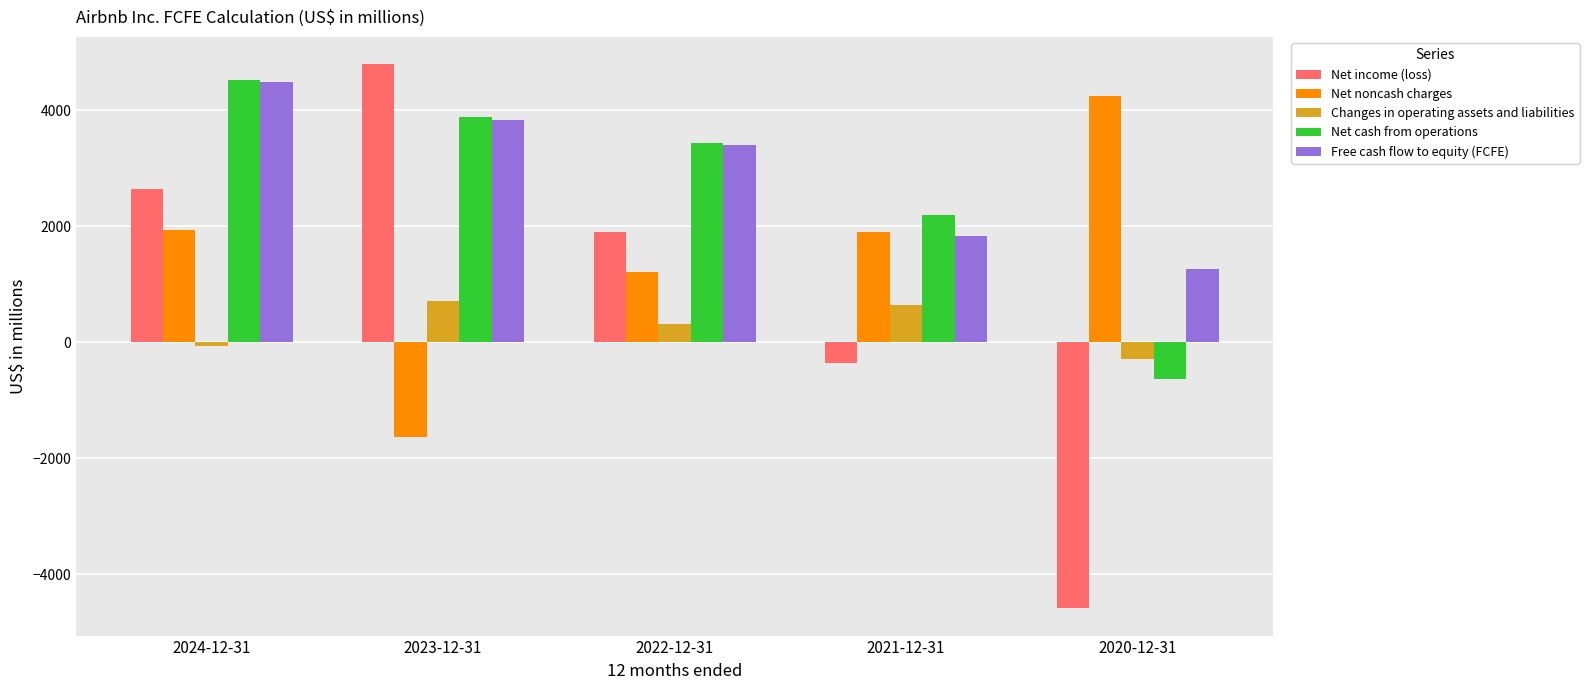

Is the value of Changes in operating assets and liabilities at 2024-12-31 greater than the value of Net noncash charges at 2021-12-31?

No